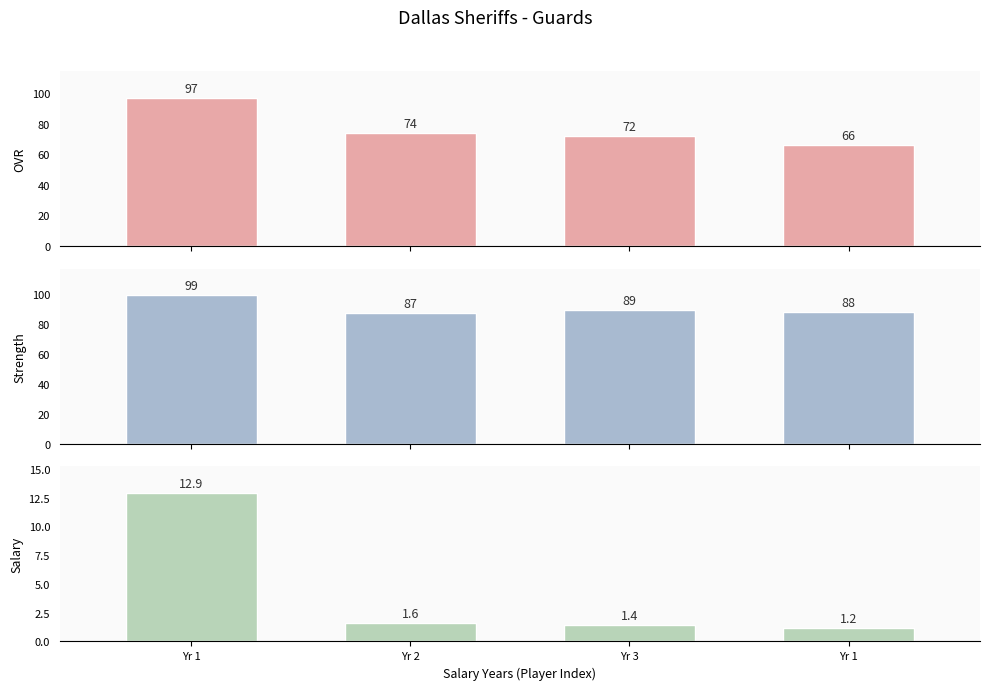

How many groups of bars are there?

4